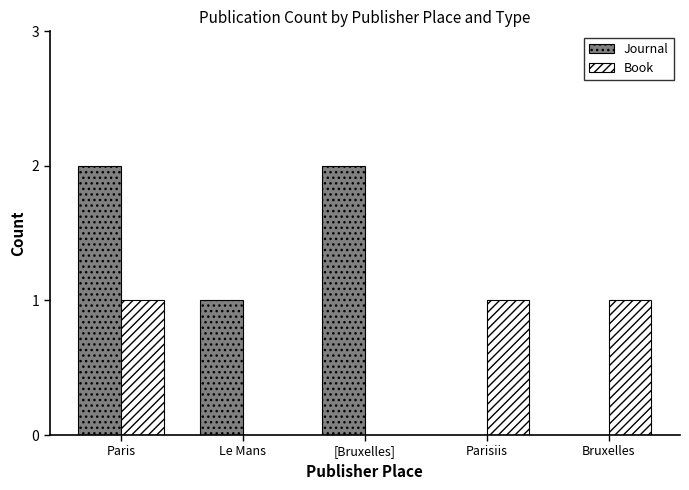

Is it true that Book equals 1 at Bruxelles?

True